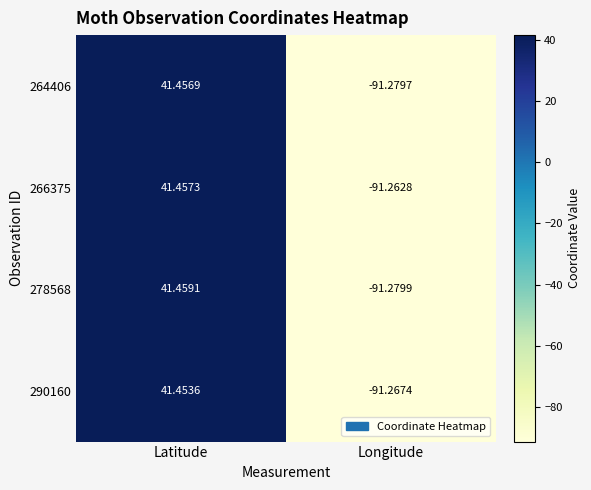

Rank the categories by 266375 value from highest to lowest.

Latitude, Longitude